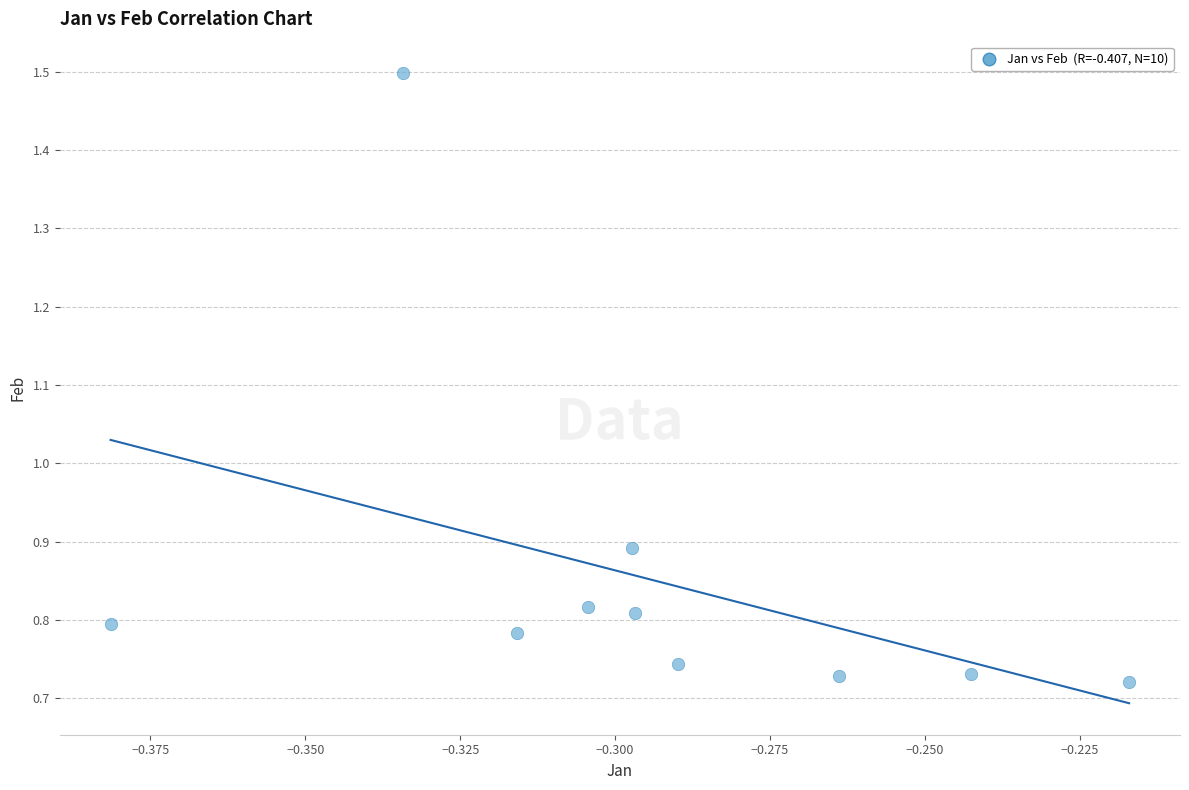

What is the average X value?

-0.3